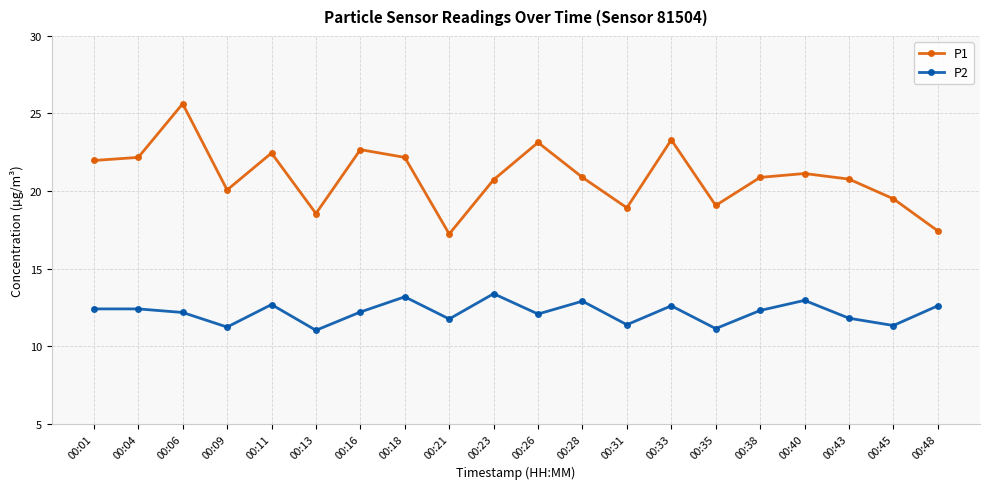

What are all the series names shown in the legend?

P1, P2